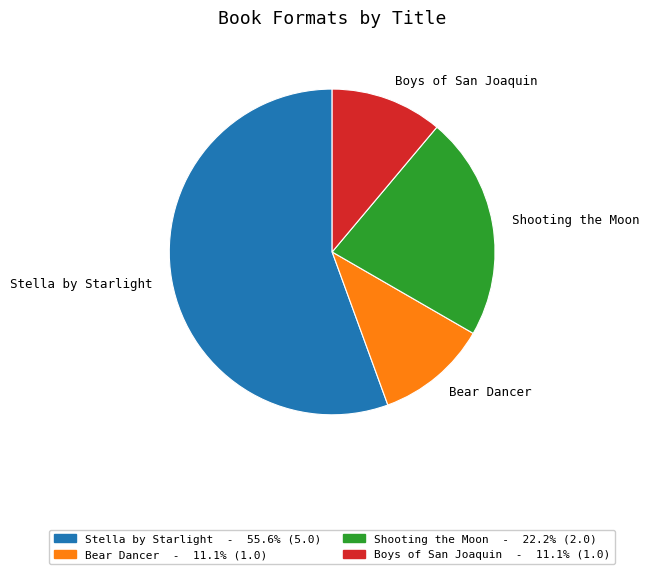

Do Shooting the Moon and Boys of San Joaquin together represent more than half of the pie?

No